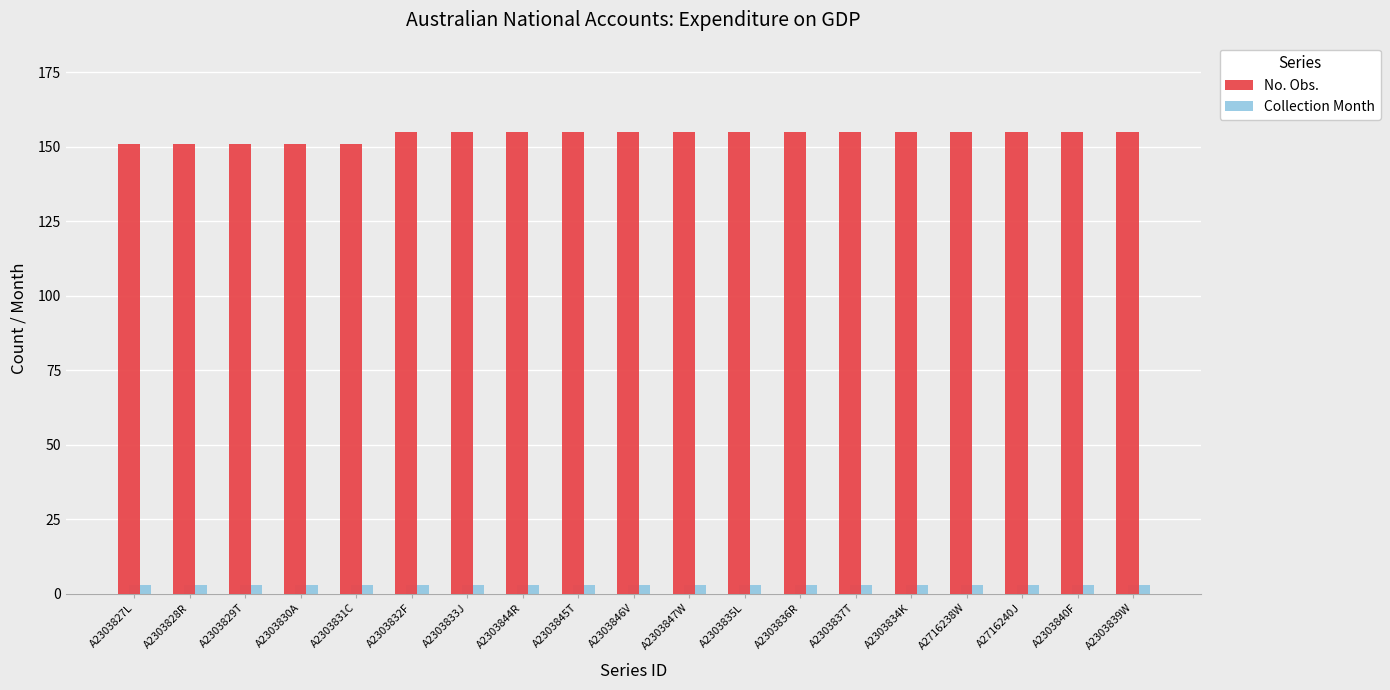

True or false: No. Obs. has a value of 155 at A2303833J.

True